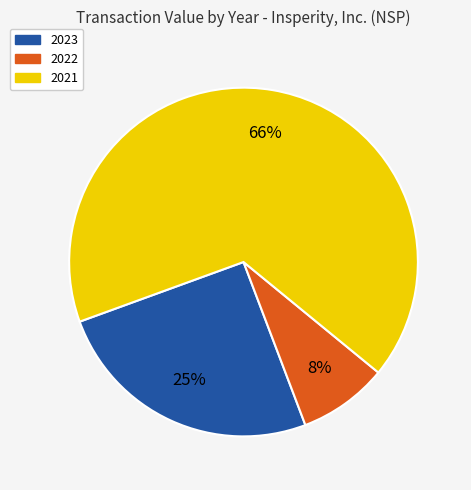

Is there a majority slice in this chart?

Yes